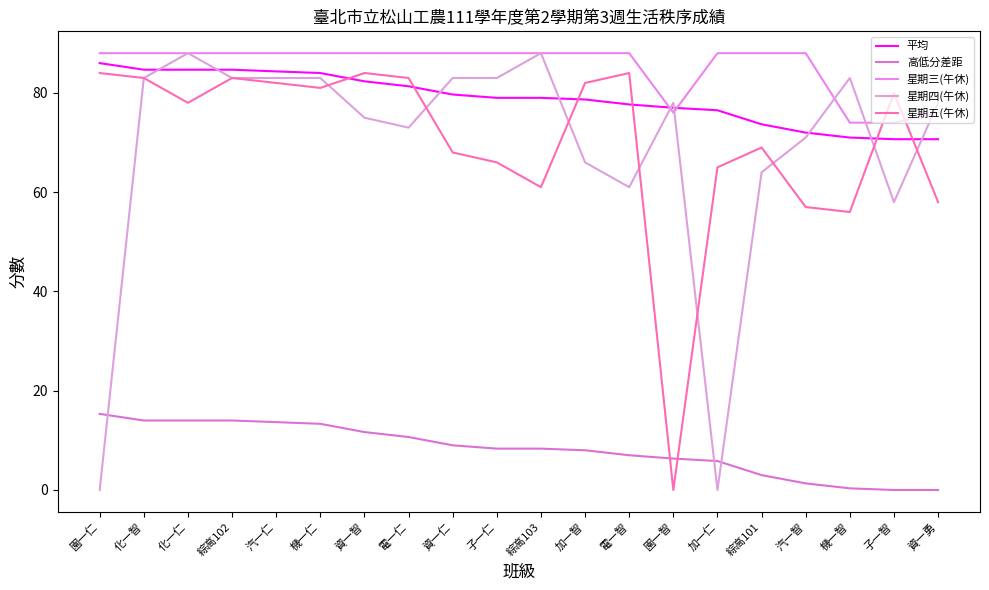

Is this an area chart (filled region under the line)?

No